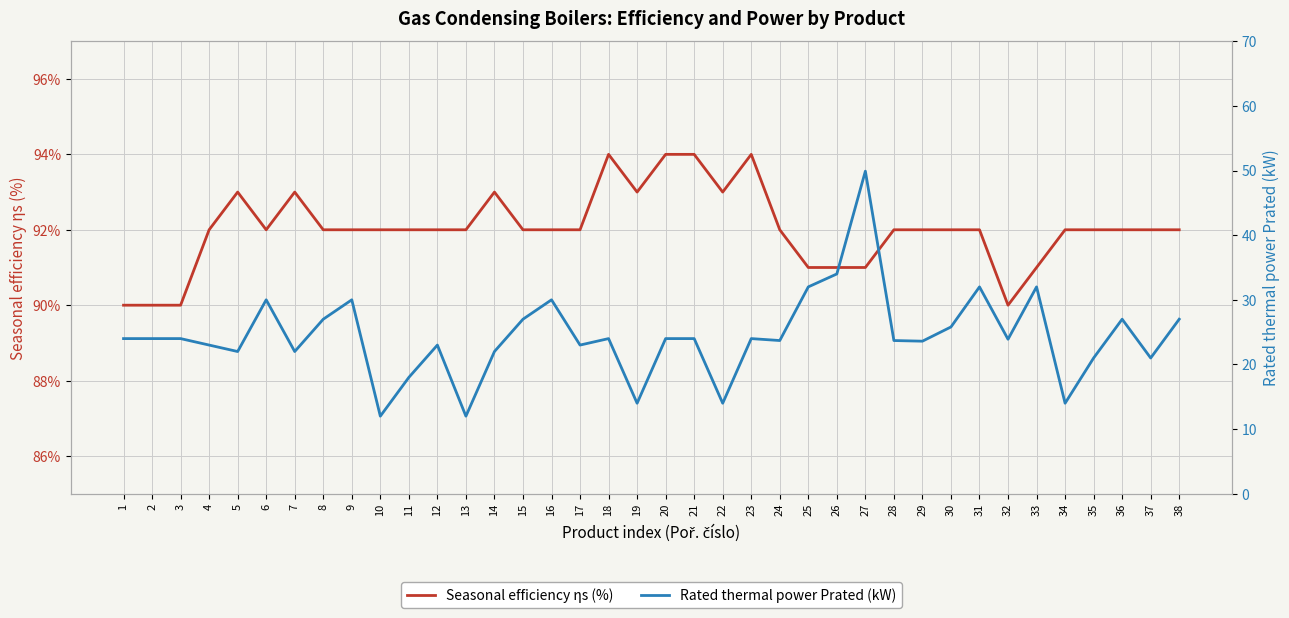

What is the value of the Seasonal efficiency ηs (%) point at the 37th from the left?

92.0